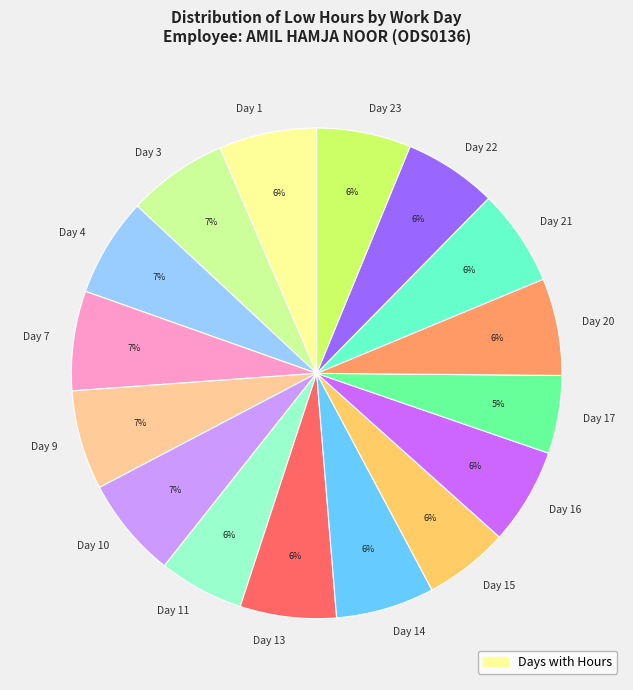

Does any single category account for the majority?

No